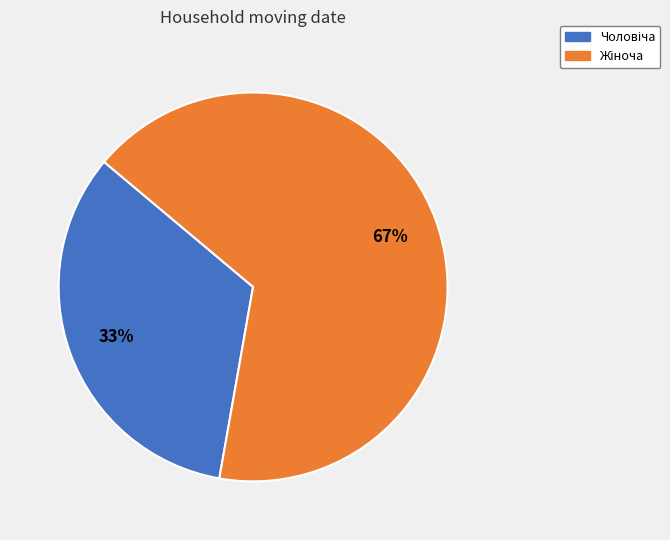

Is there any slice that represents more than half of the pie?

Yes